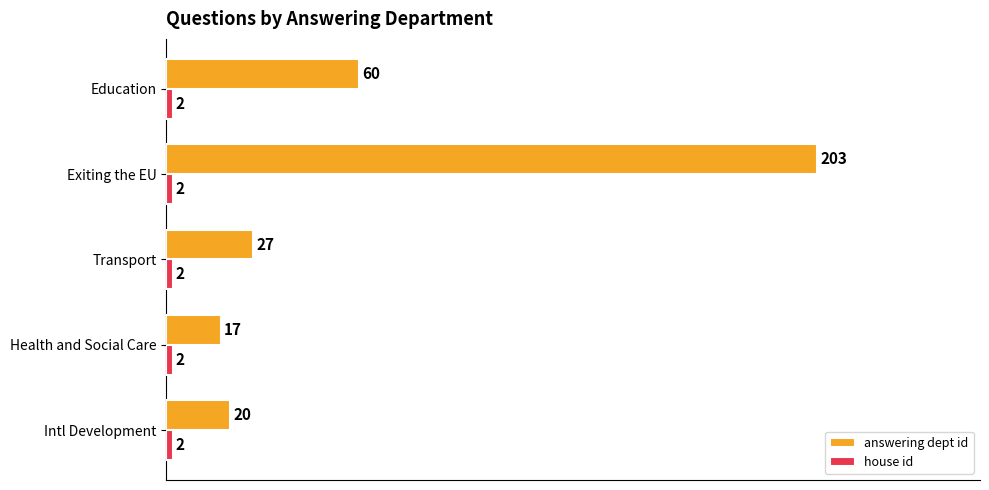

Which series changed the most between Health and Social Care and Transport?

answering dept id